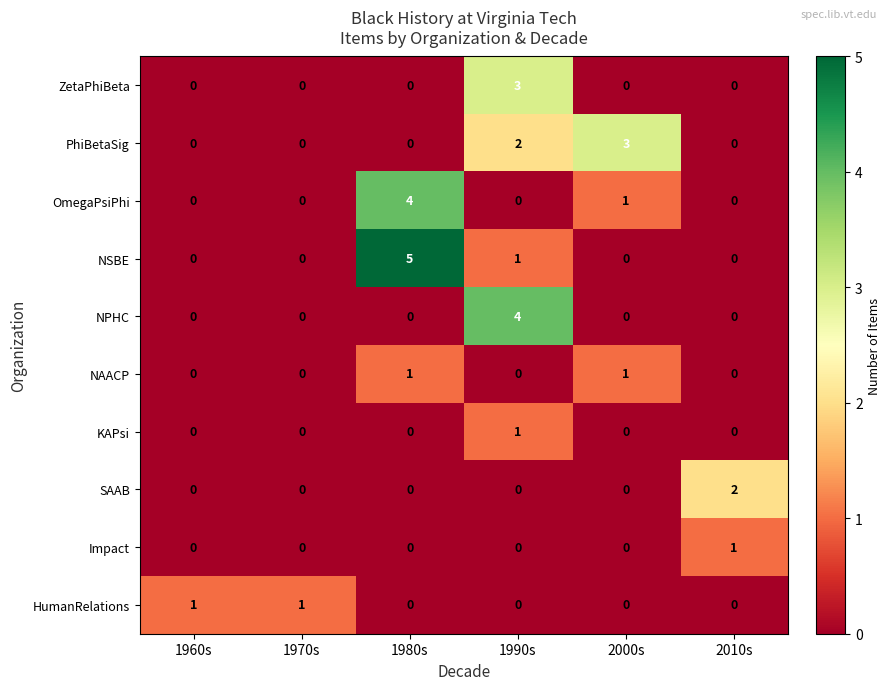

At which category is the sum across all series the highest?

1990s